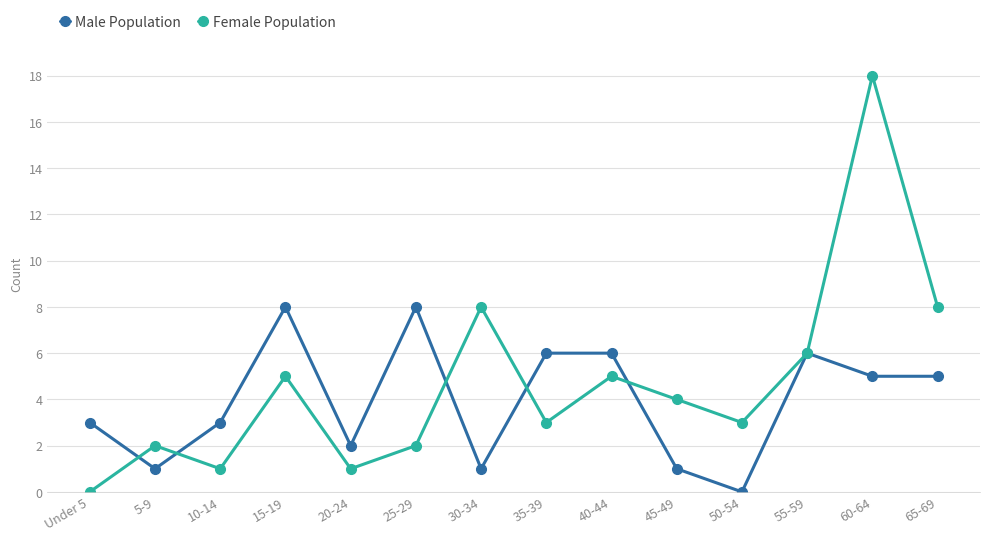

What are all the series names shown in the legend?

Male Population, Female Population